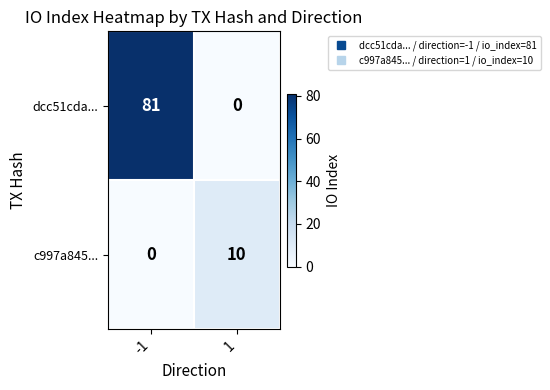

Count the number of categories in the chart.

2